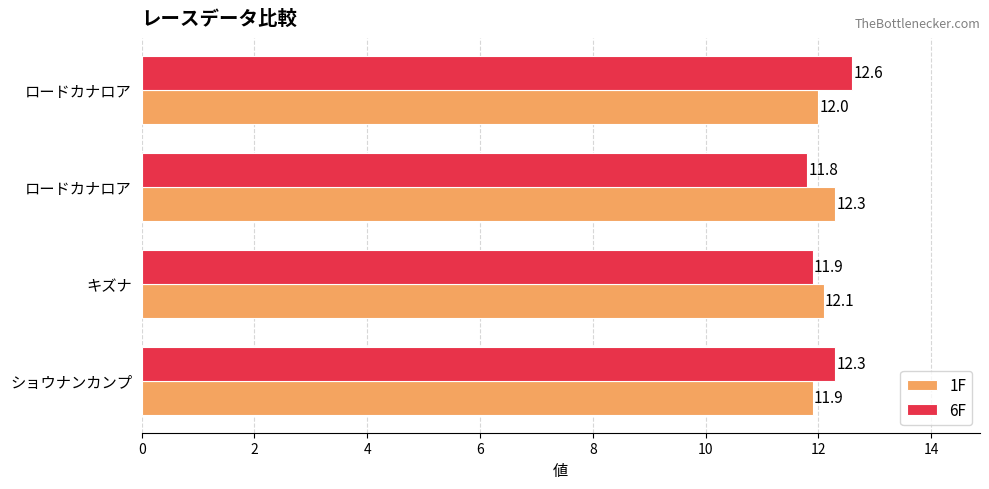

What are all the series names shown in the legend?

1F, 6F